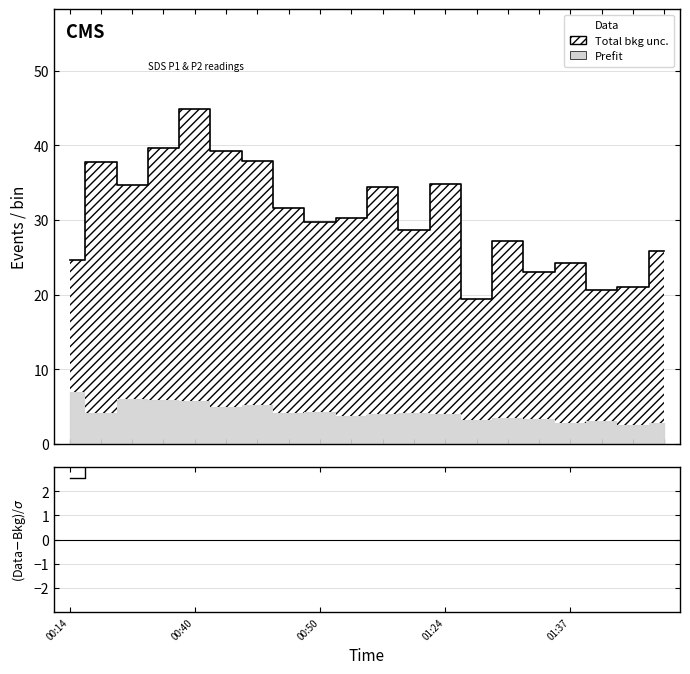

Is this an area chart (filled region under the line)?

No